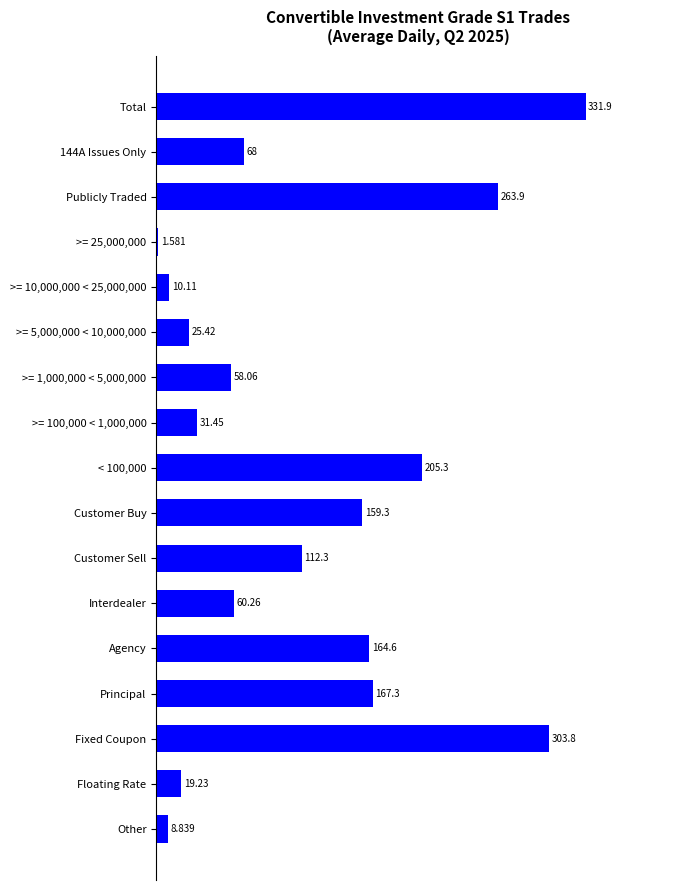

Which has a higher value, >= 100,000 < 1,000,000 or Fixed Coupon?

Fixed Coupon